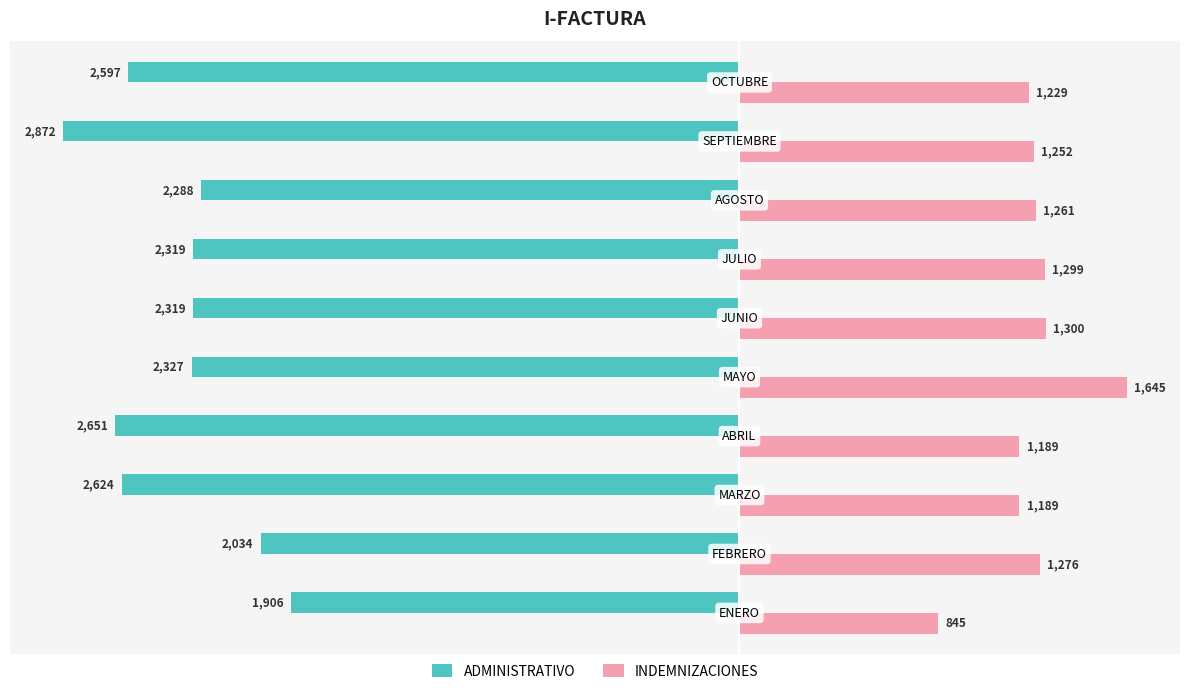

Rank the series by their maximum value, from highest to lowest.

INDEMNIZACIONES, ADMINISTRATIVO